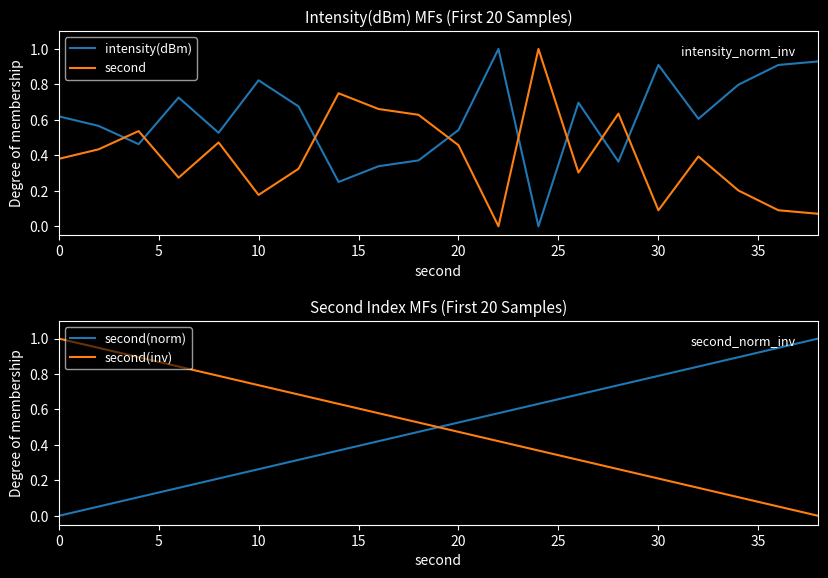

Does the chart have visible grid lines?

No